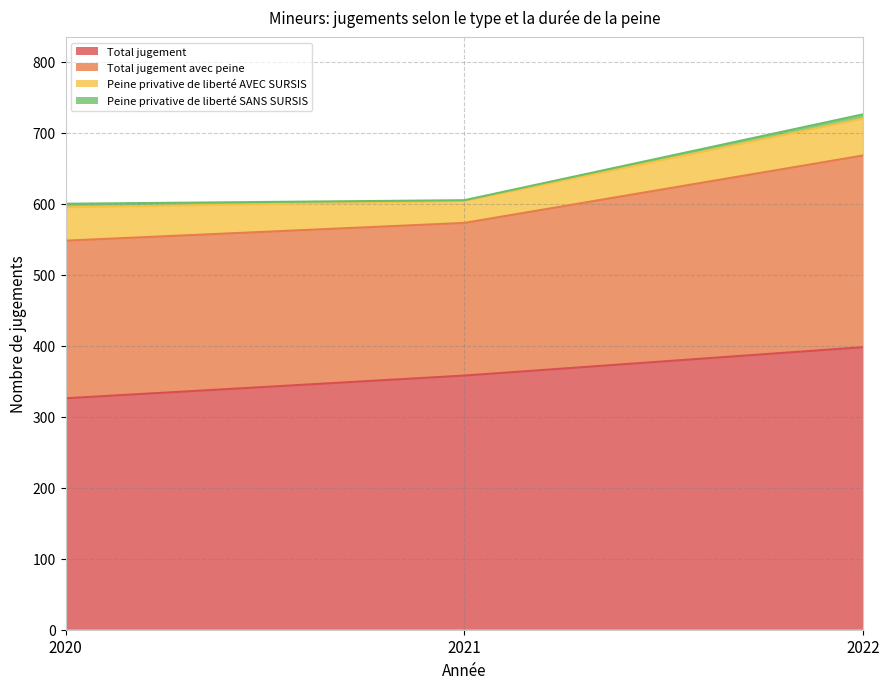

The value of Total jugement at 2020 is 326. True or false?

True